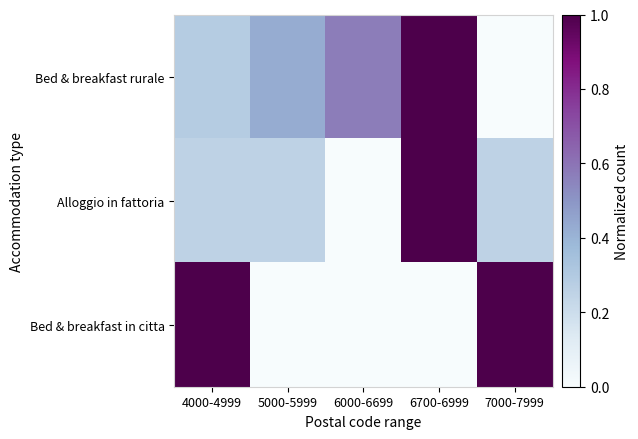

Count the number of categories in the chart.

5